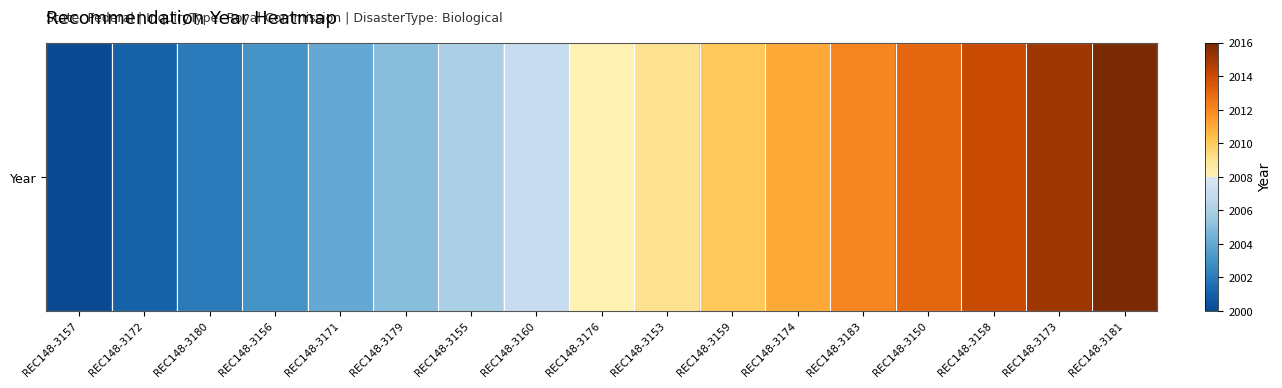

The chart shows a value of 2016 at REC148-3181. True or false?

True